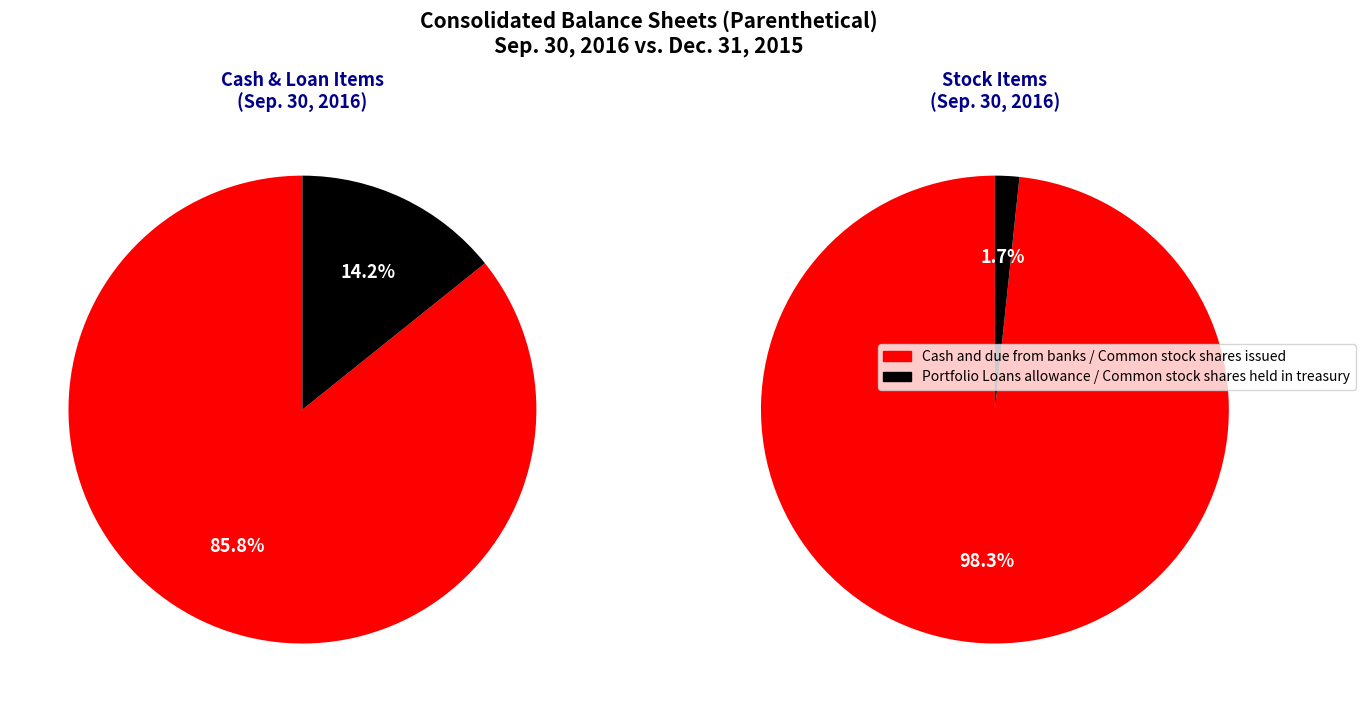

What is the change in value from Portfolio Loans allowance to Common stock shares held in treasury?

+614665